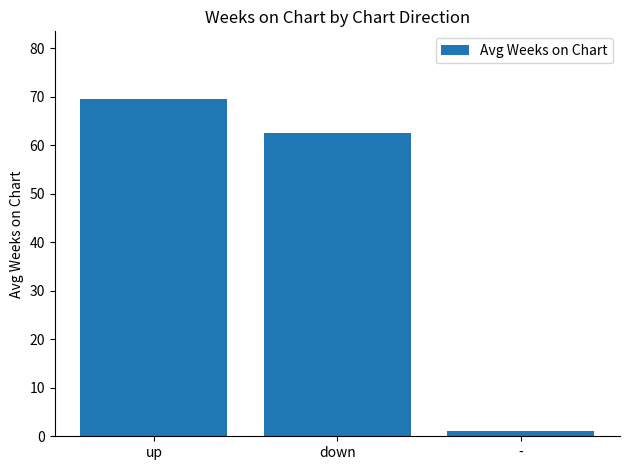

How many values are below 62?

1